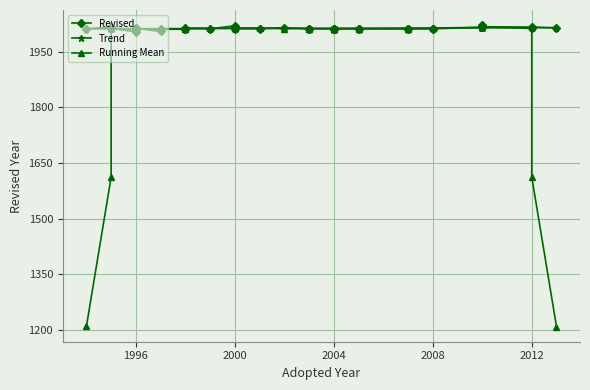

Which series ends up on top after the final intersection of Revised and Trend?

Trend